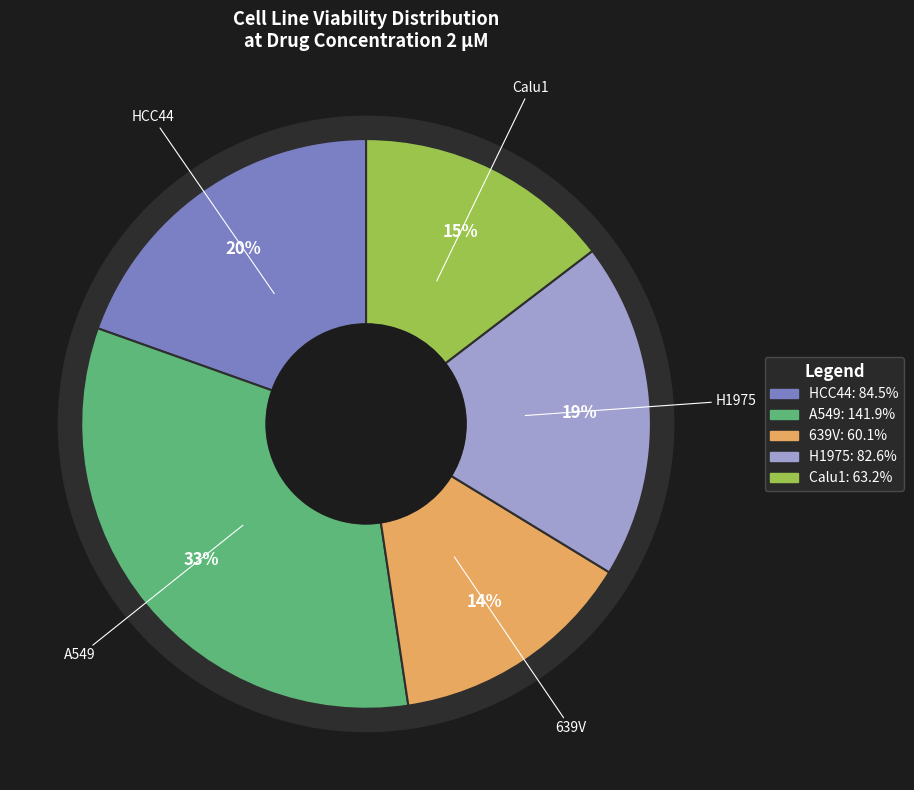

Count the number of slices in the pie.

5